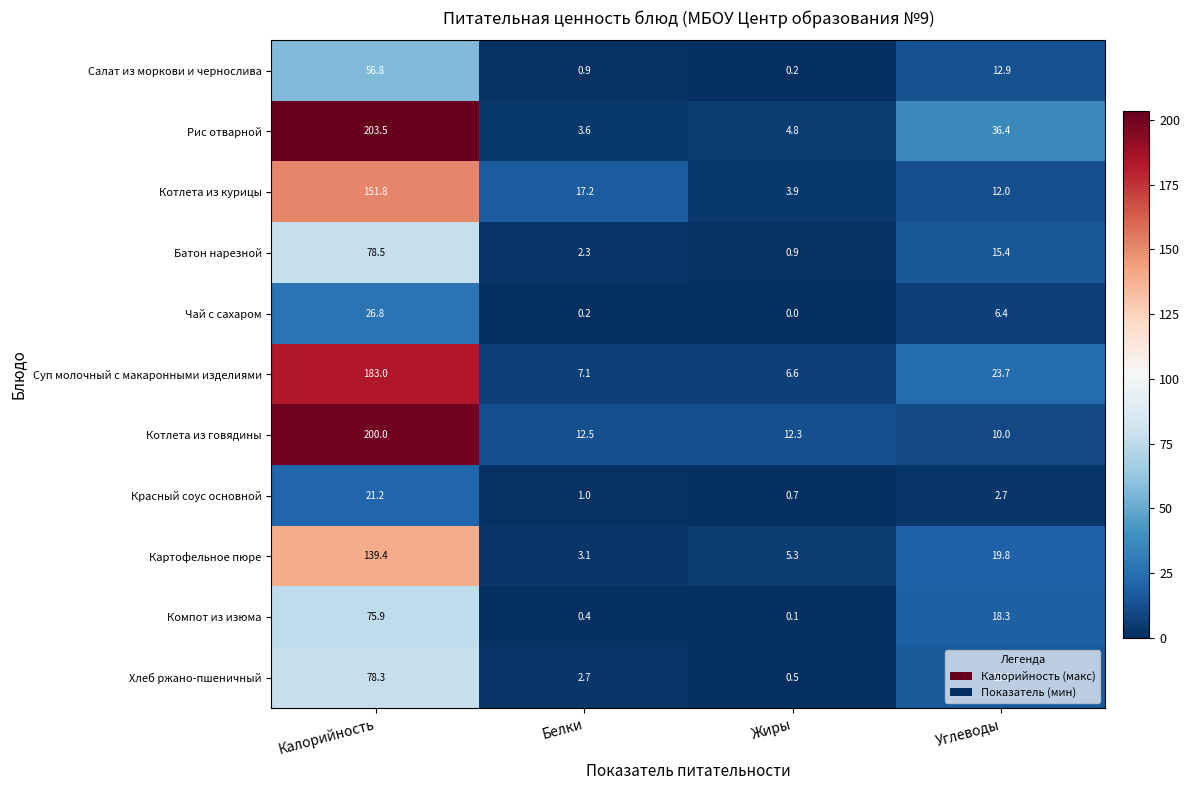

What is the maximum value shown in the chart?

203.5